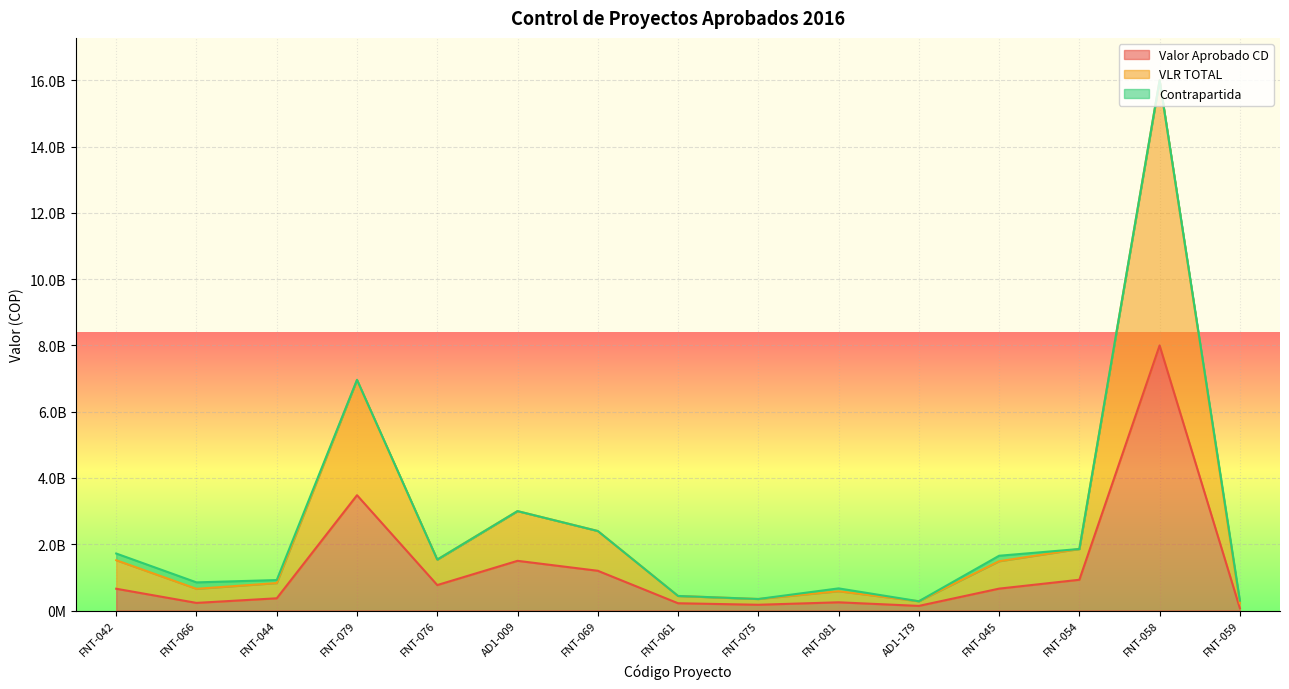

True or false: VLR TOTAL has more than 2 points higher than both neighbors.

True